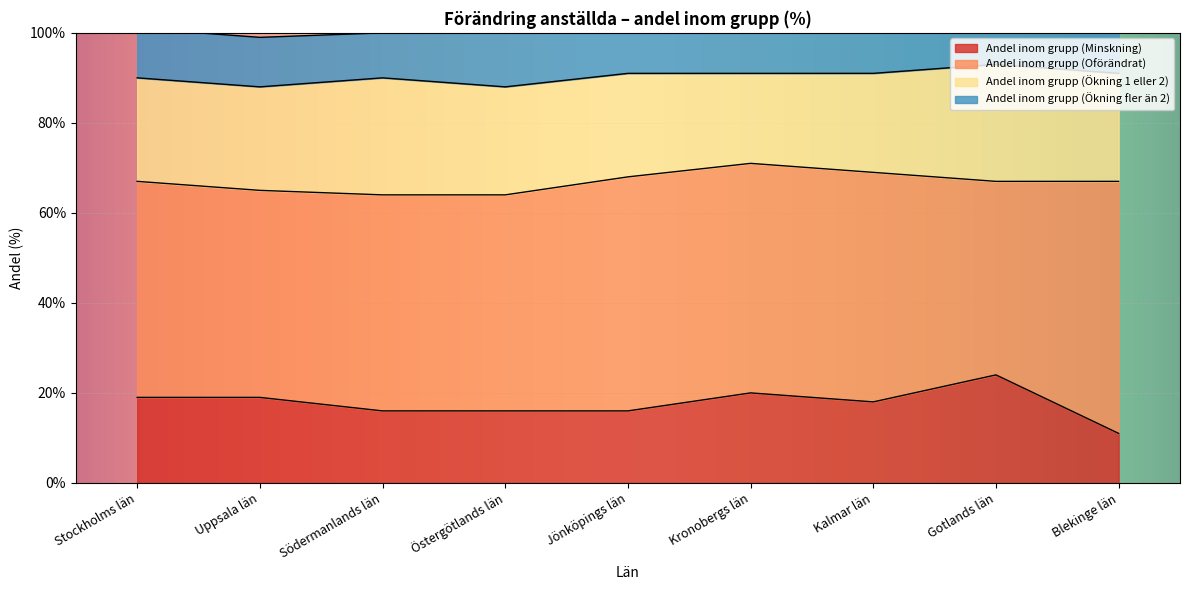

Which series has the largest range (max minus min)?

Andel inom grupp (Oförändrat)